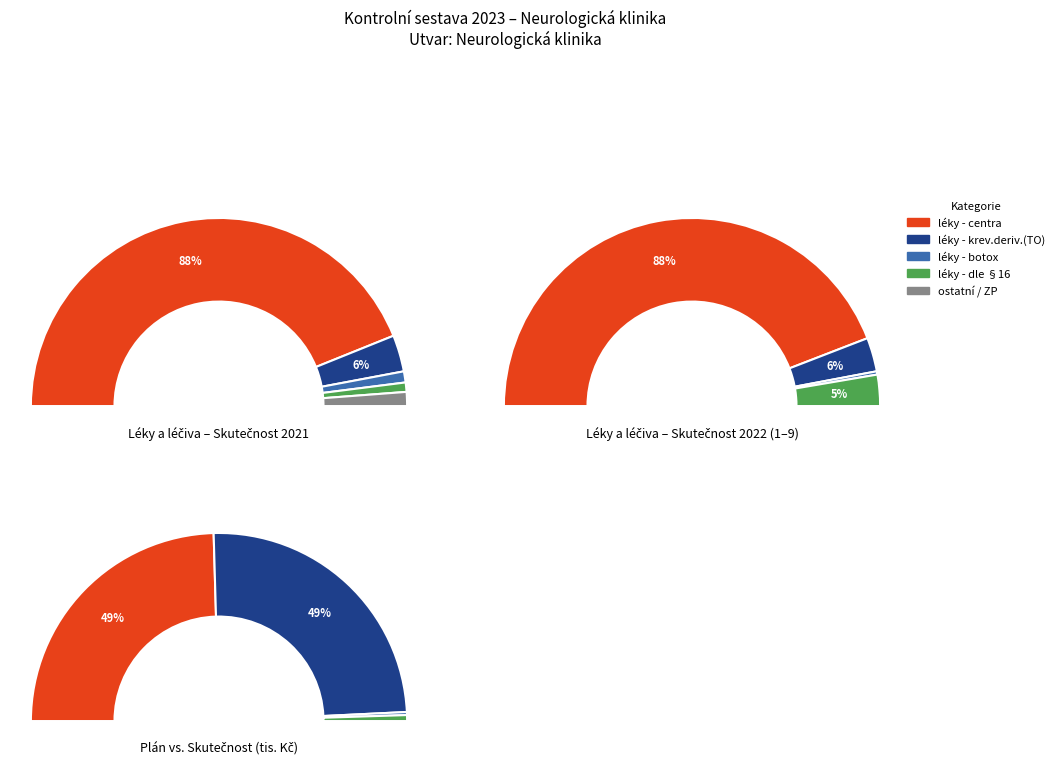

How many slices are in this pie chart?

10